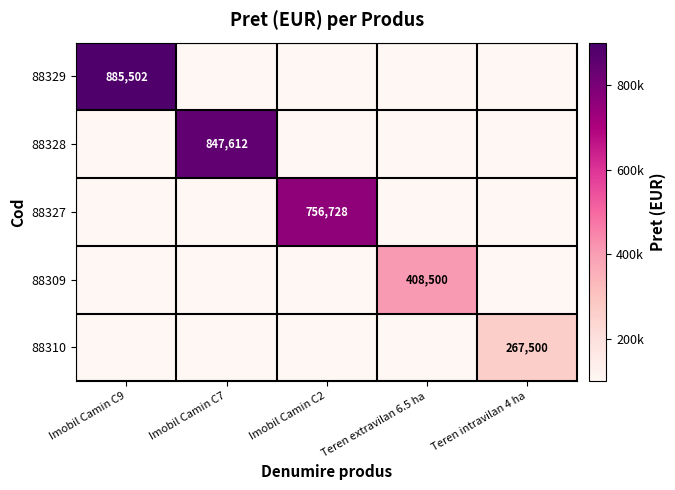

The 88309 series shows 535277 at Teren extravilan 6.5 ha. True or false?

False